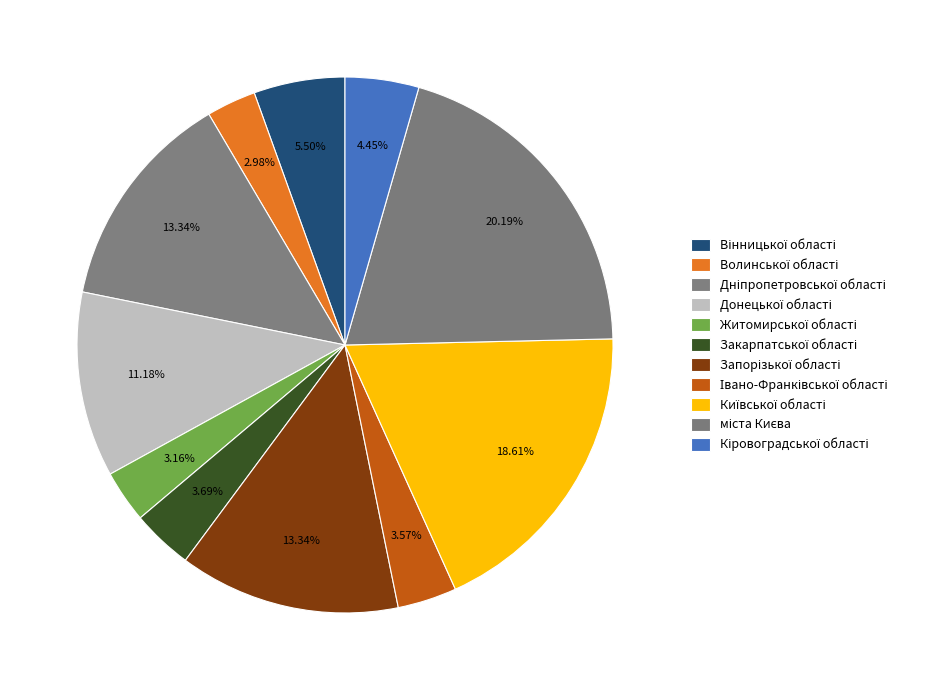

Which slice is the smallest?

Волинської області